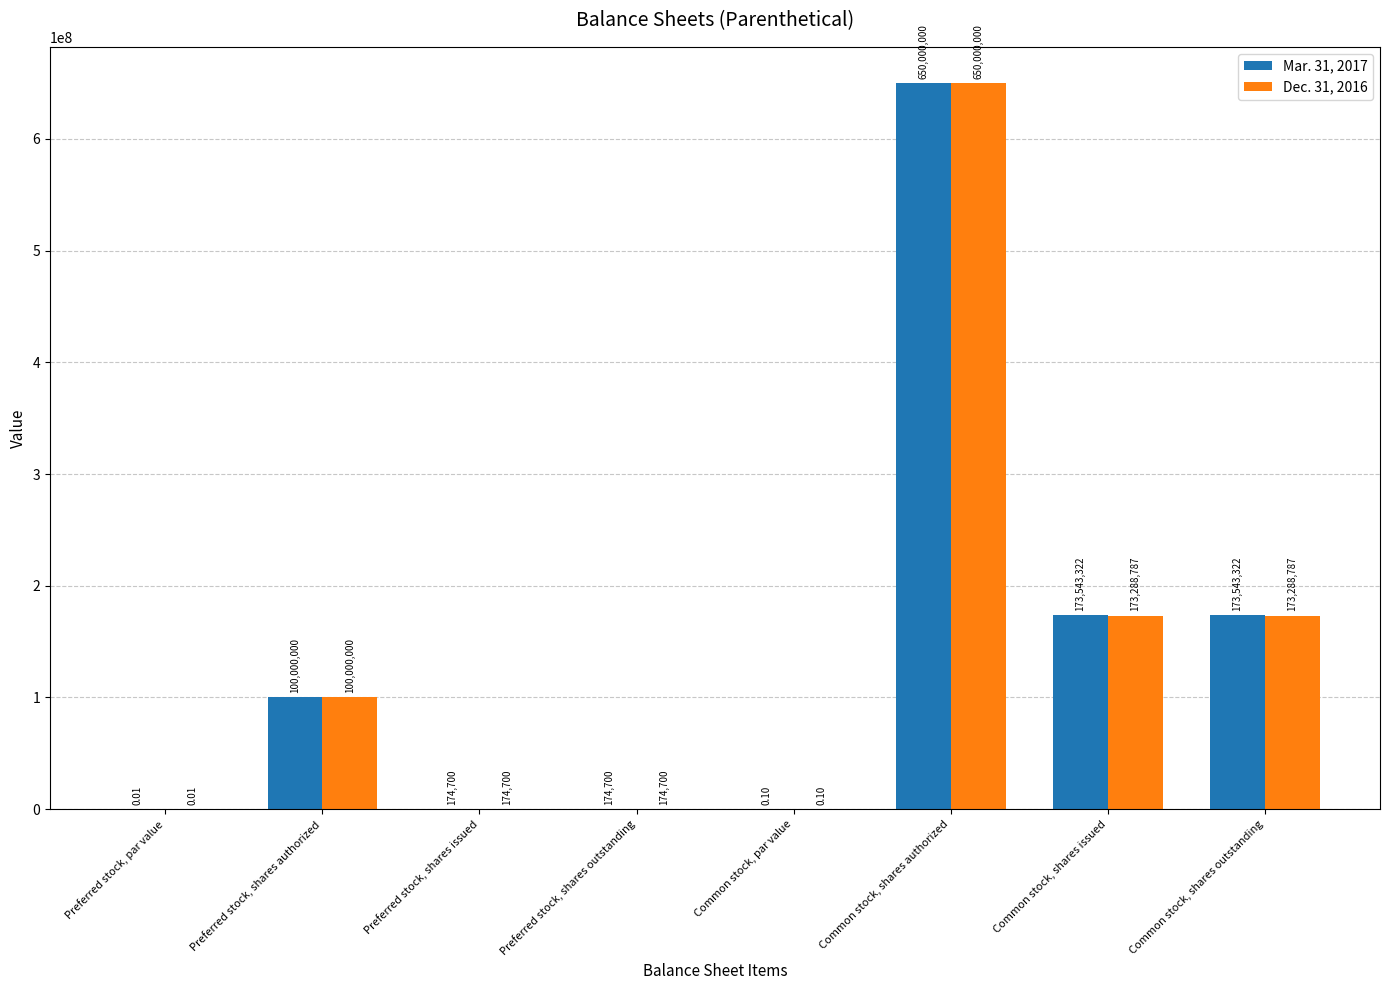

Which series changed the most between Preferred stock, shares authorized and Common stock, shares issued?

Mar. 31, 2017